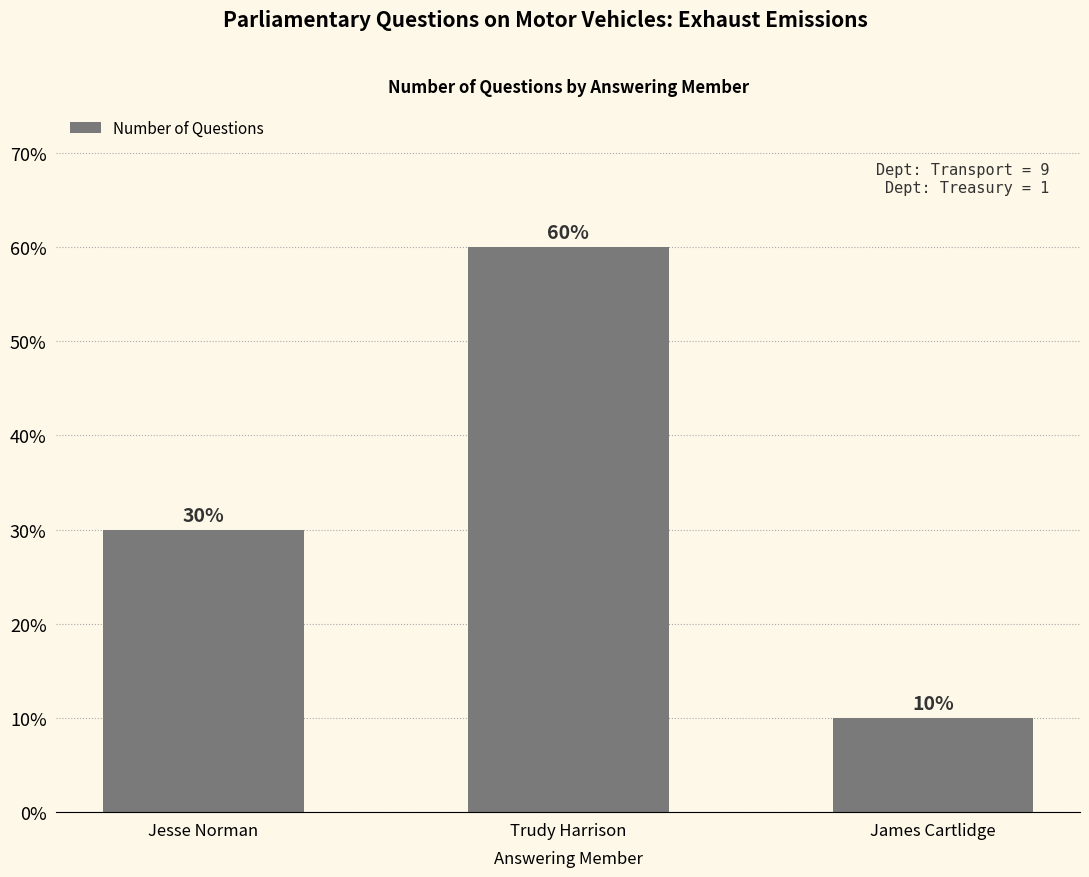

Are the bars horizontal?

No